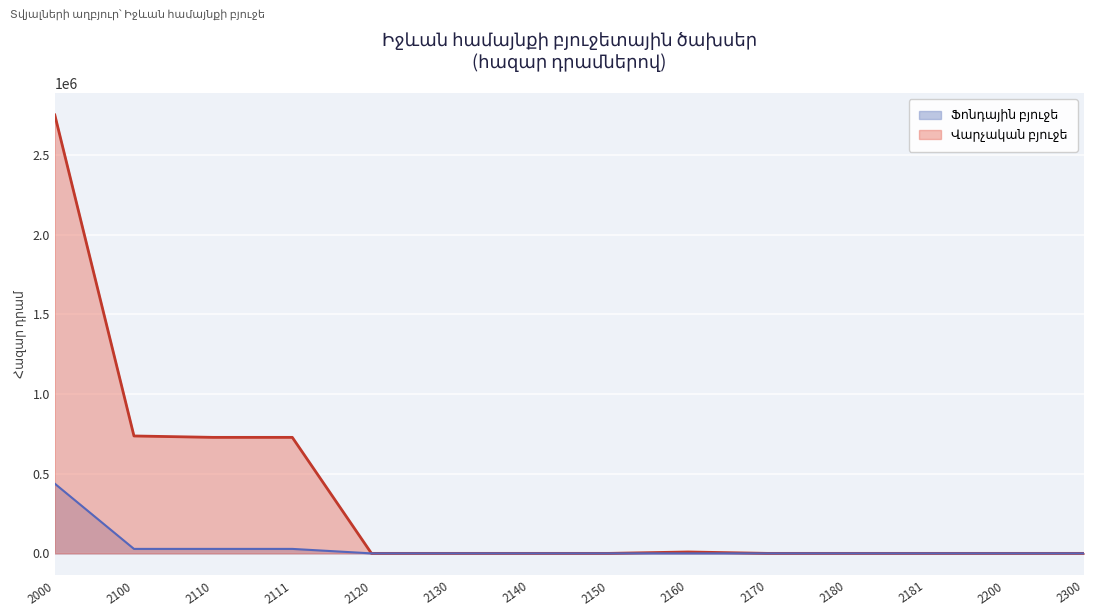

The value of Ֆոնդային բյուջե at 2170 is 143169.5. True or false?

False